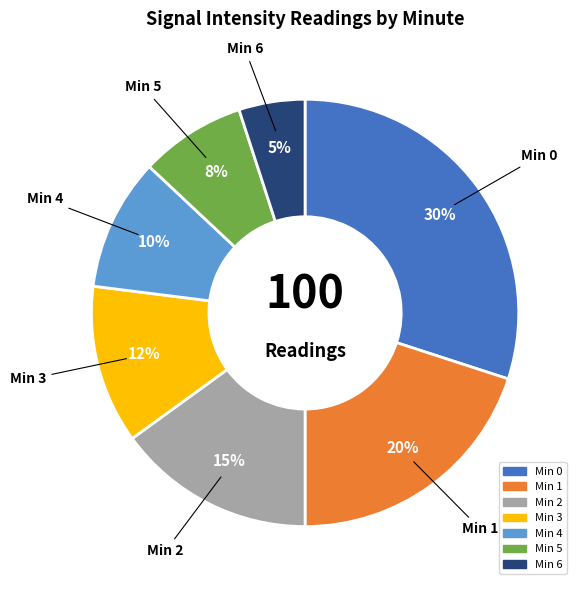

To the nearest percent, what is the difference between the largest and smallest slice percentages?

25%